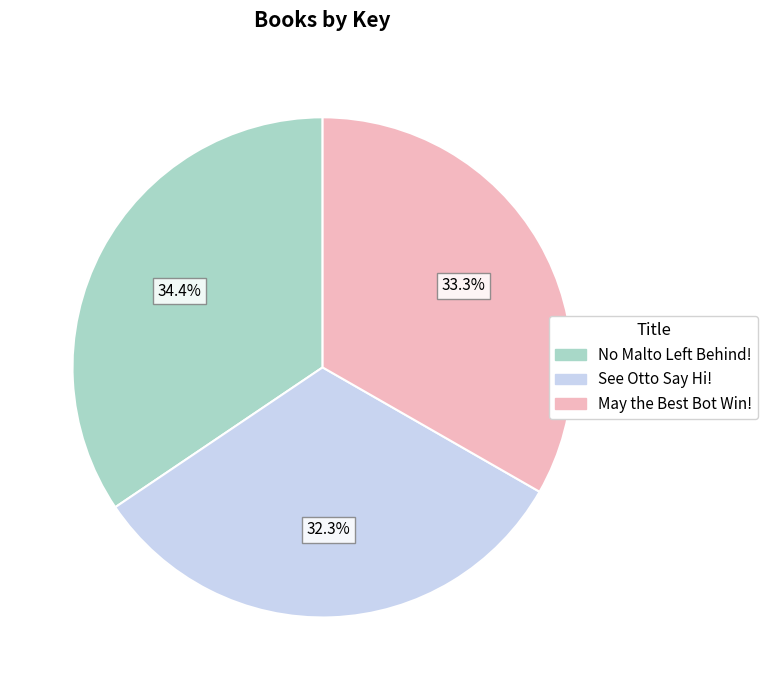

To the nearest percent, what is the difference between the largest and smallest slice percentages?

2%